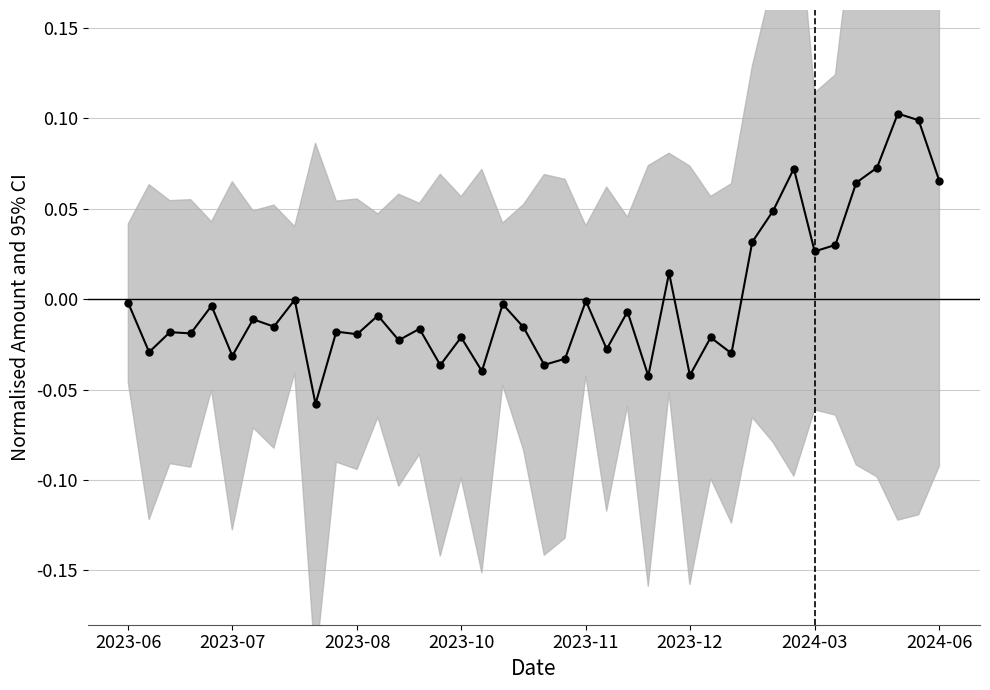

Reading left to right, what are all the values shown in this chart?

-0.0	-0.0	-0.0	-0.0	-0.0	-0.0	-0.0	-0.0	-0.0	-0.1	-0.0	-0.0	-0.0	-0.0	-0.0	-0.0	-0.0	-0.0	-0.0	-0.0	-0.0	-0.0	-0.0	-0.0	-0.0	-0.0	0.0	-0.0	-0.0	-0.0	0.0	0.0	0.1	0.0	0.0	0.1	0.1	0.1	0.1	0.1